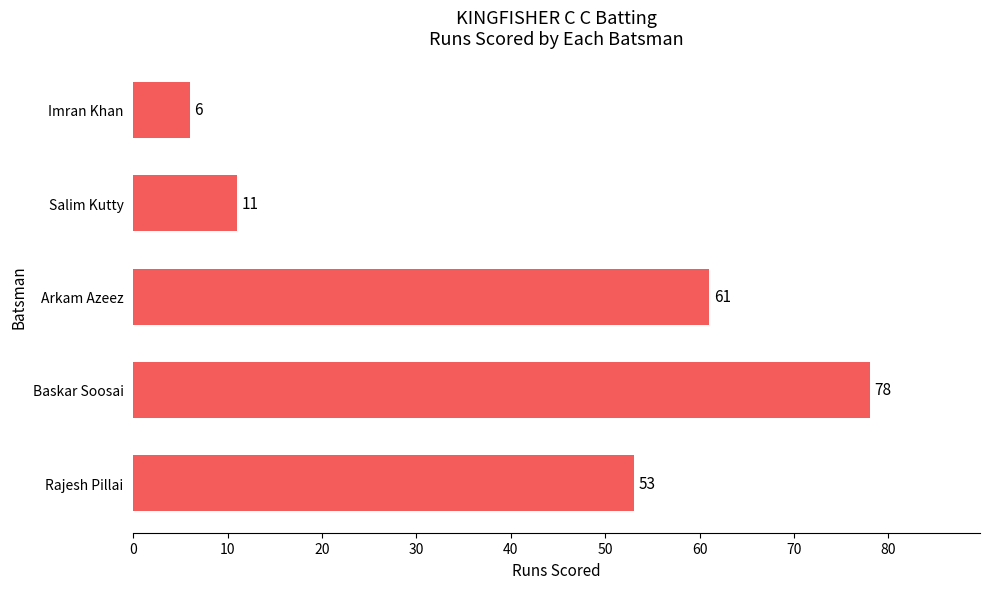

What is the change in value from Baskar Soosai to Arkam Azeez?

-17